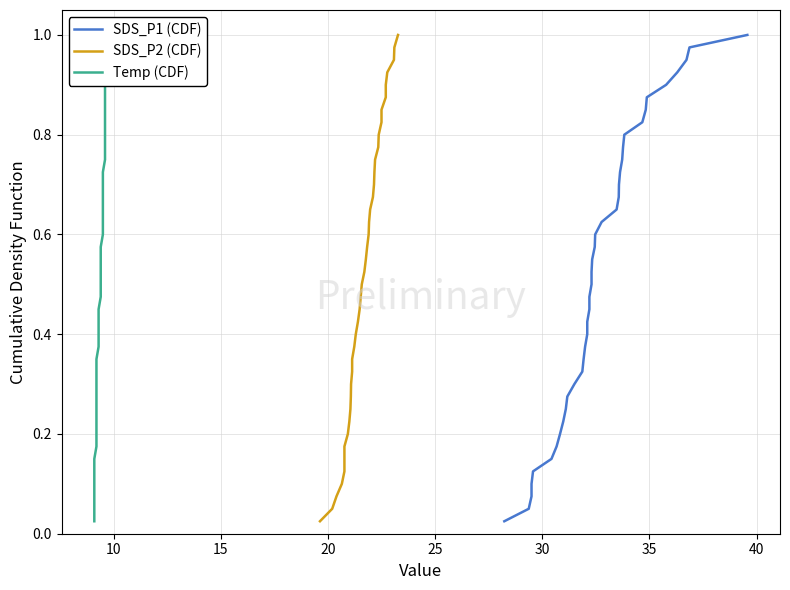

Is the value of SDS_P1 (CDF) at 10 greater than the value of SDS_P2 (CDF) at 21?

No